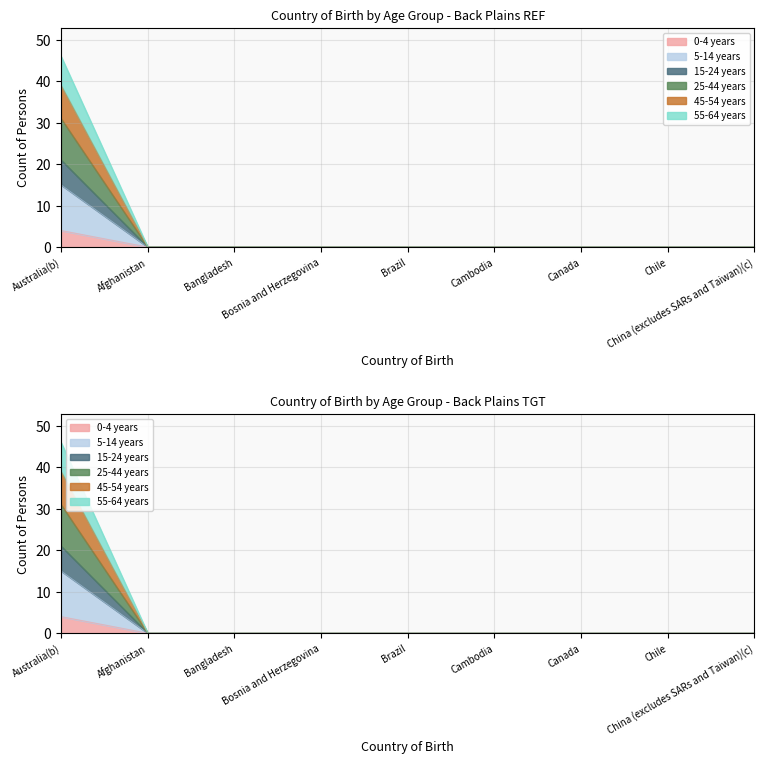

Does the chart display data point markers on the line(s)?

No